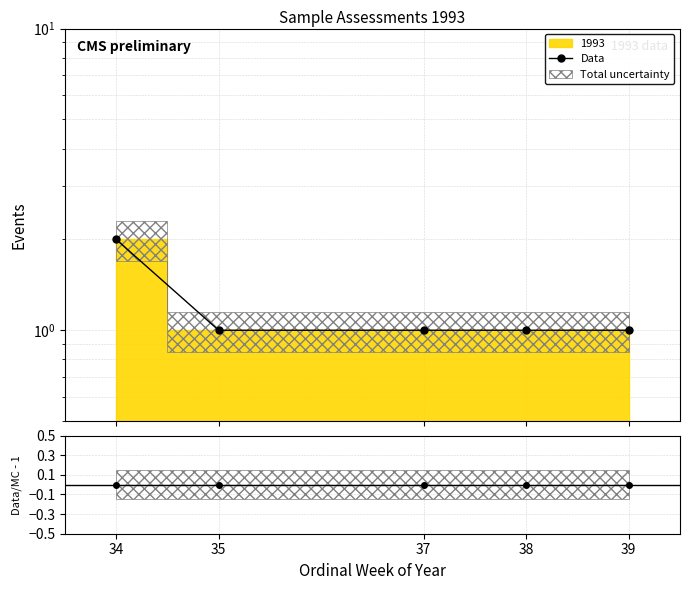

What is the value of the Data point at the 1st from the left?

2